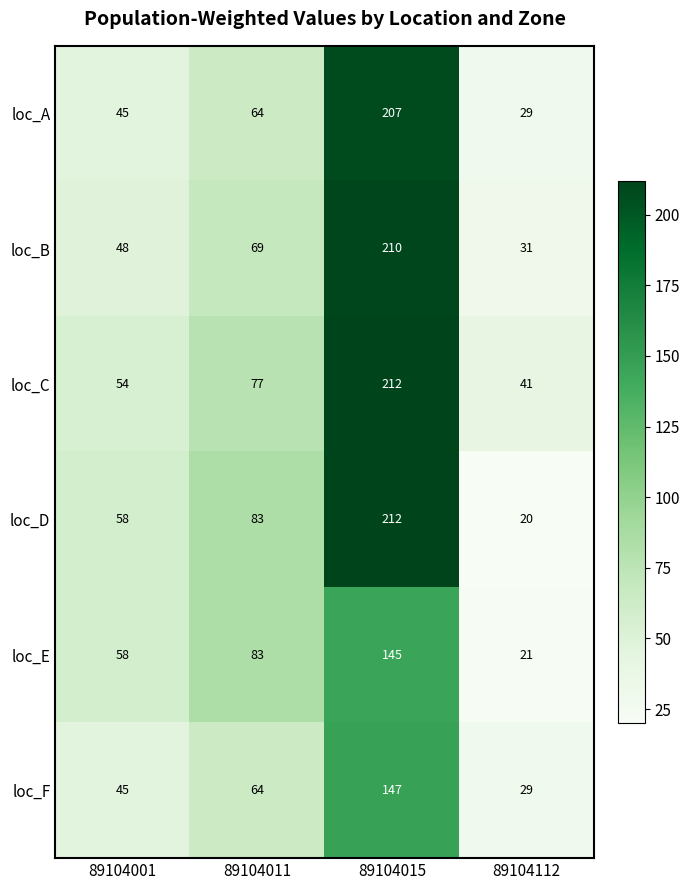

At which label is loc_C closest to 126?

89104011